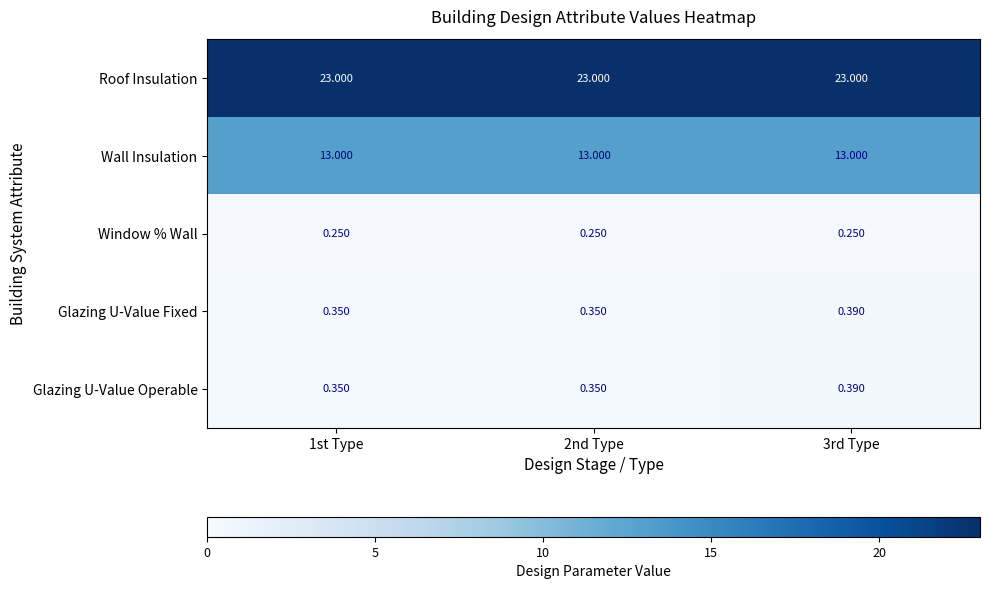

Is the value of Window % Wall at 1st Type greater than the value of Glazing U-Value Fixed at 1st Type?

No